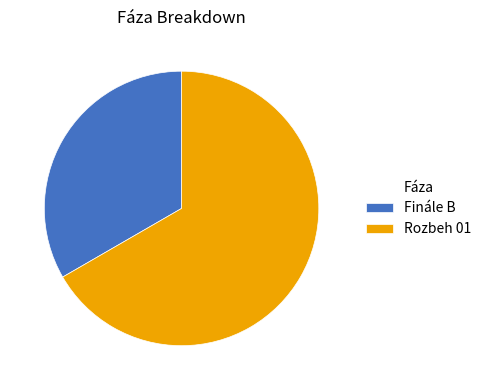

True or false: Finále B accounts for 33% of the total.

True